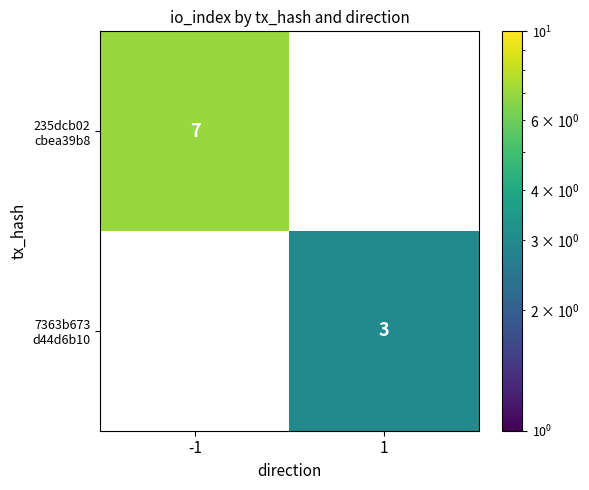

What is the minimum value shown in the chart?

3.0